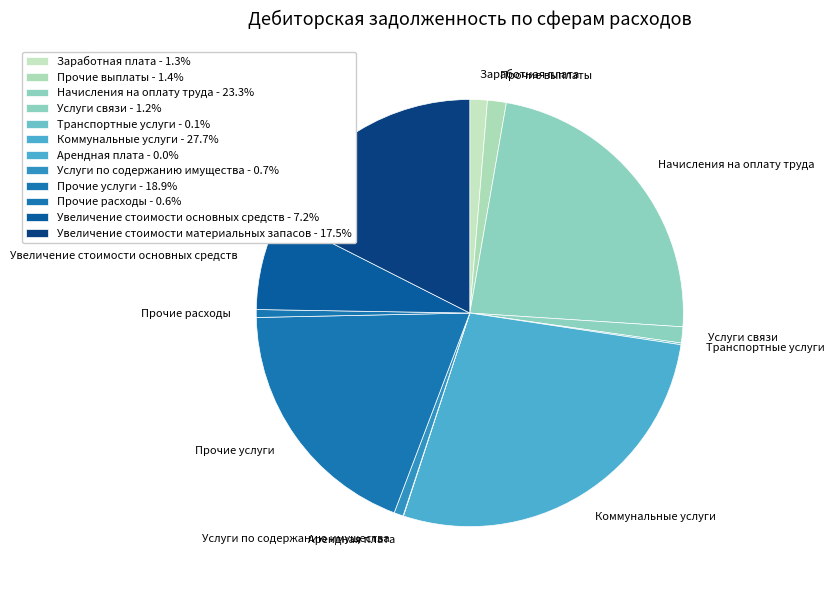

Which has a higher value, Увеличение стоимости основных средств or Услуги по содержанию имущества?

Увеличение стоимости основных средств